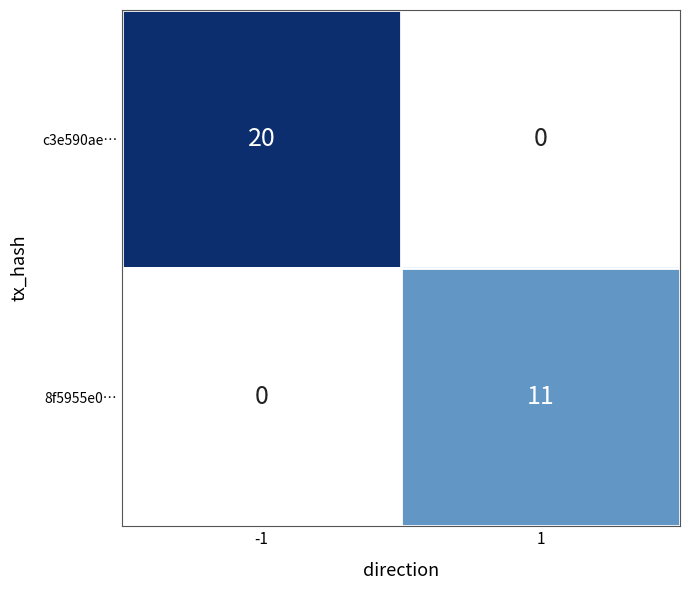

What is the average value of the 8f5955e0… series?

6